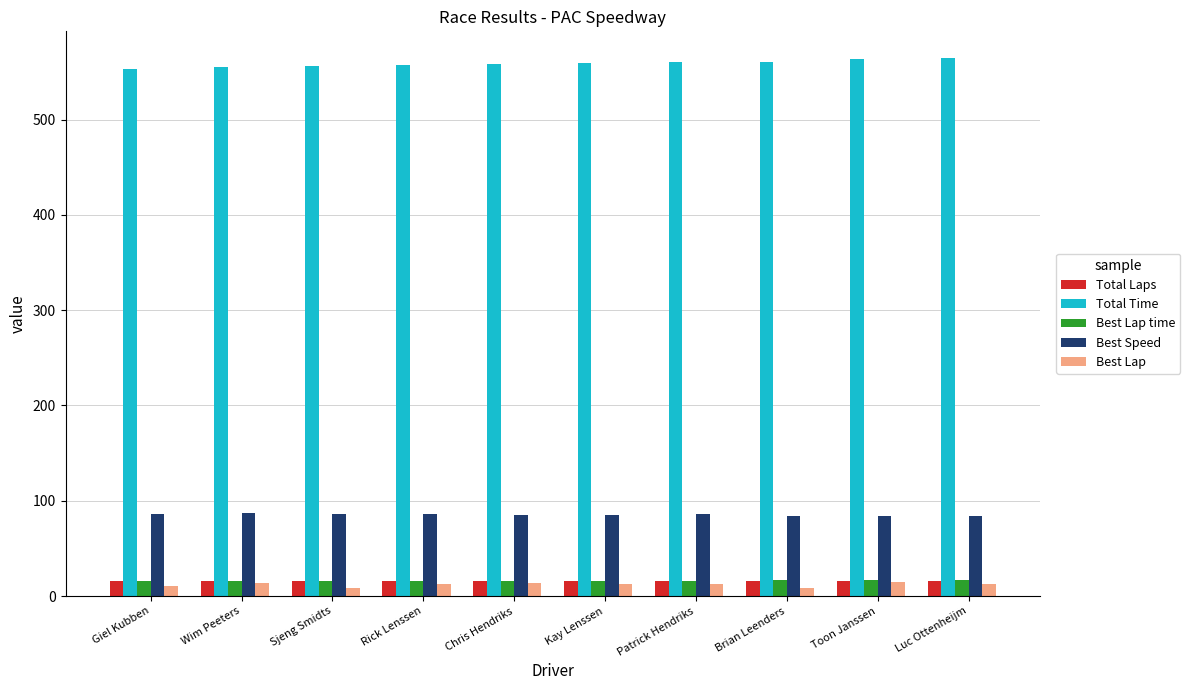

What value does the Total Time series have at Rick Lenssen?

557.5